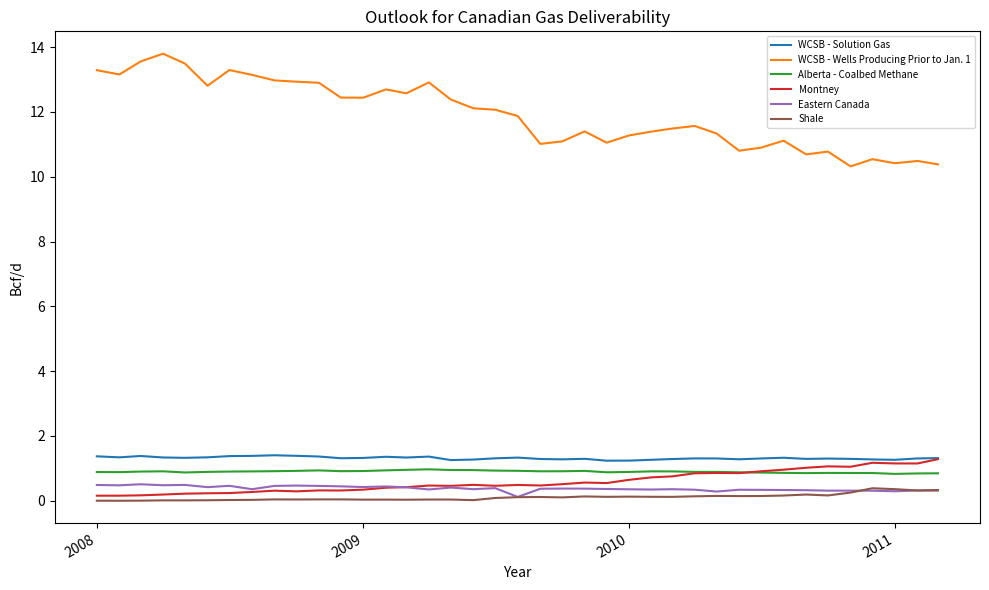

Which series has the largest range (max minus min)?

WCSB - Wells Producing Prior to Jan. 1